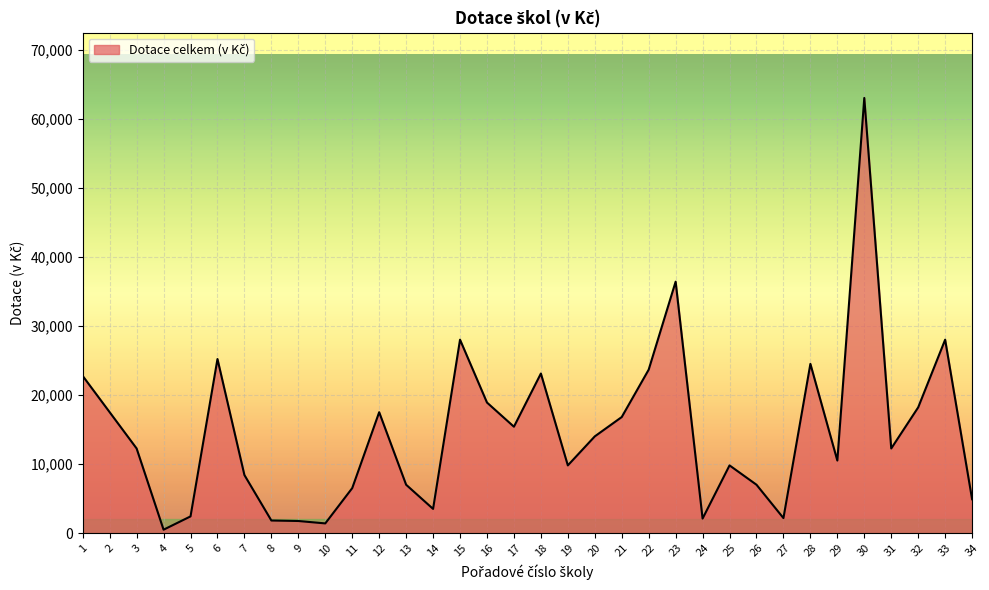

What is the change in value from 31 to 32?

+5950